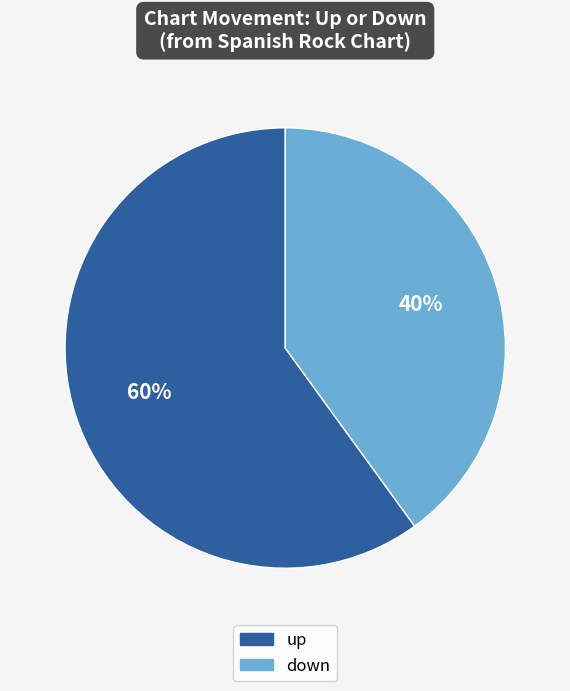

Which slice is the smallest?

down